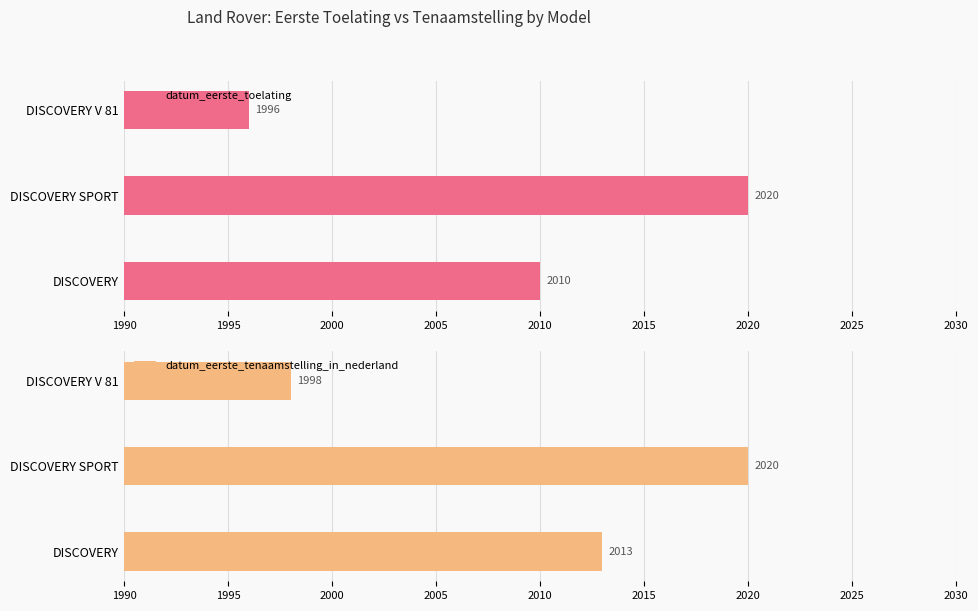

The value of datum_eerste_toelating at DISCOVERY V 81 is 727. True or false?

False